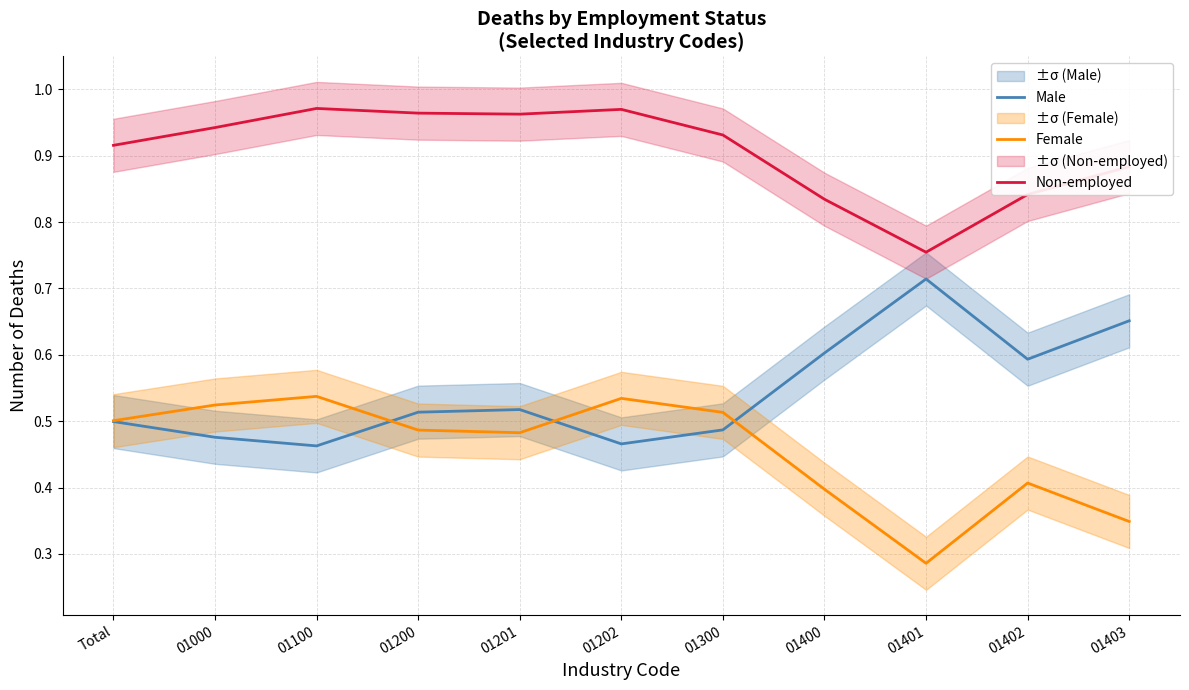

What is the label of the 10th point from the right?

01000